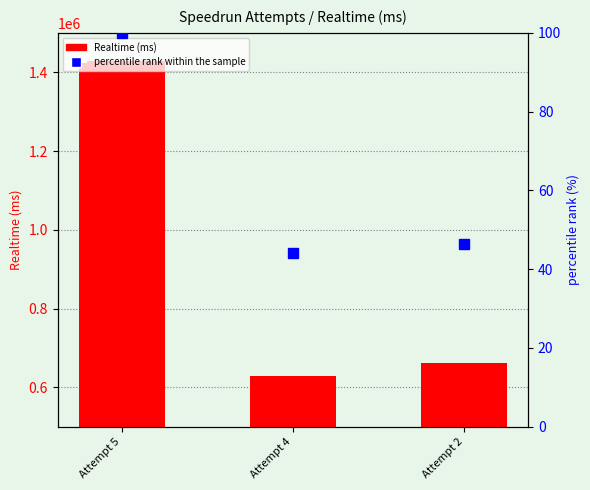

What is the total value across all series at Attempt 4?

628629.0